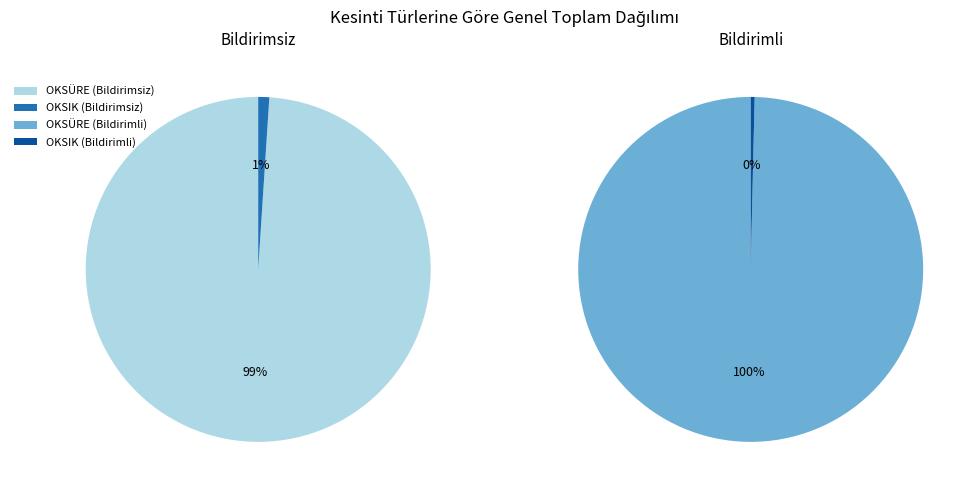

How many segments does this pie chart have?

4